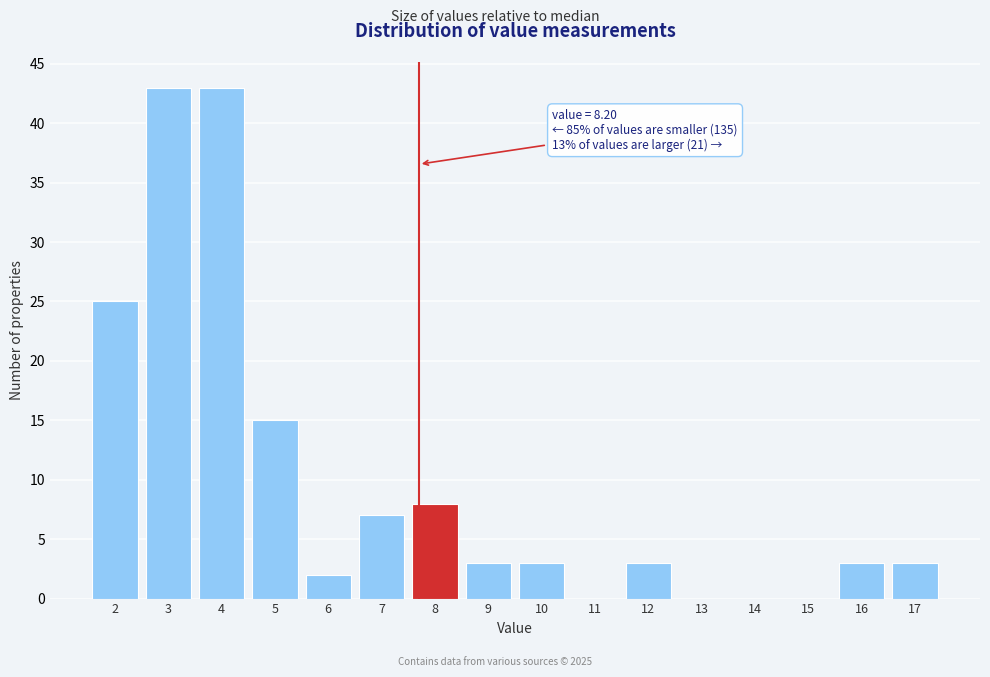

Reading left to right, transcribe all the data shown in this chart.

2=25	3=43	4=43	5=15	6=2	7=7	8=8	9=3	10=3	11=0	12=3	13=0	14=0	15=0	16=3	17=3